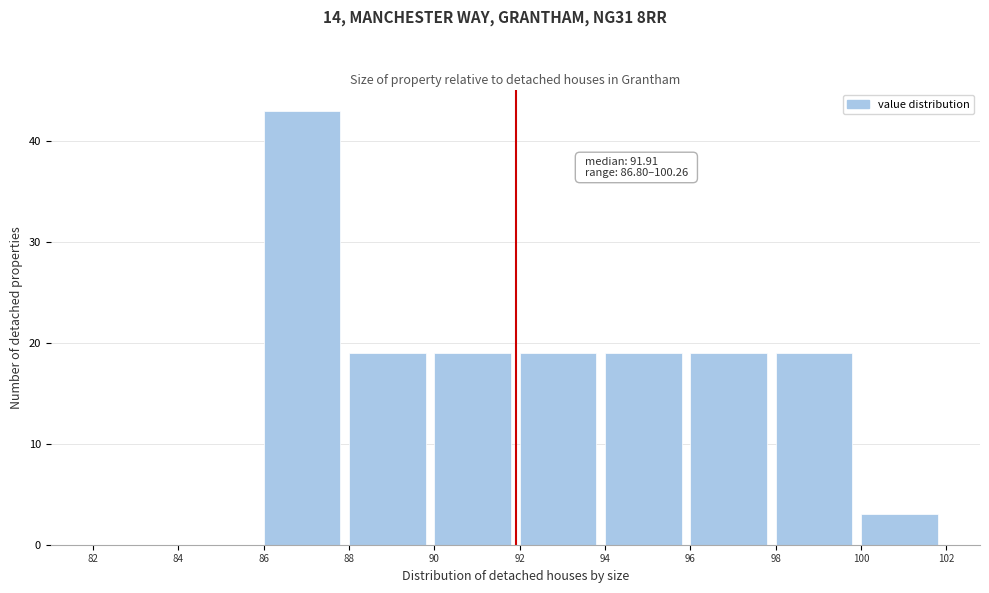

Over which range of the x-axis is the bar tallest?

86 to 88